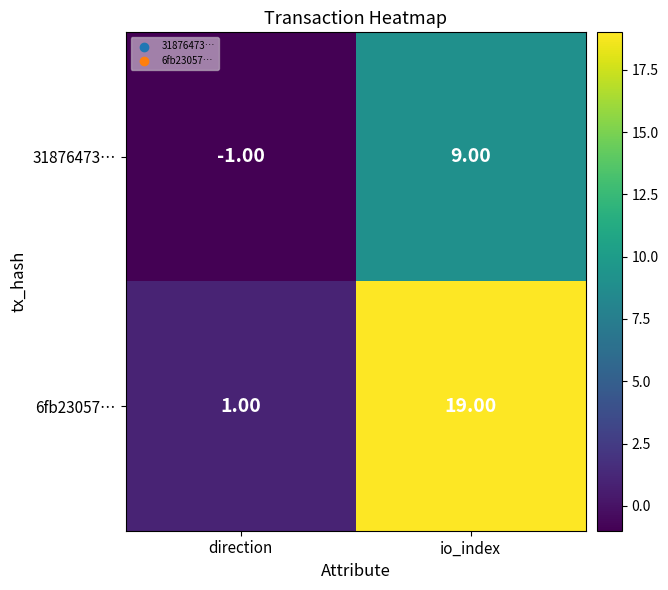

How many data points does each series have?

2